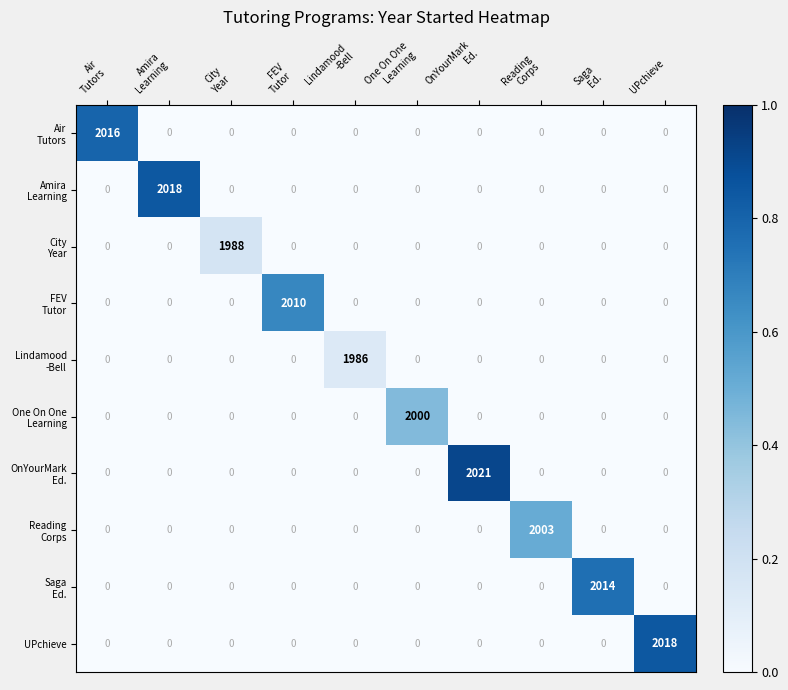

What is the spread (max minus min) of values at UPchieve?

2018